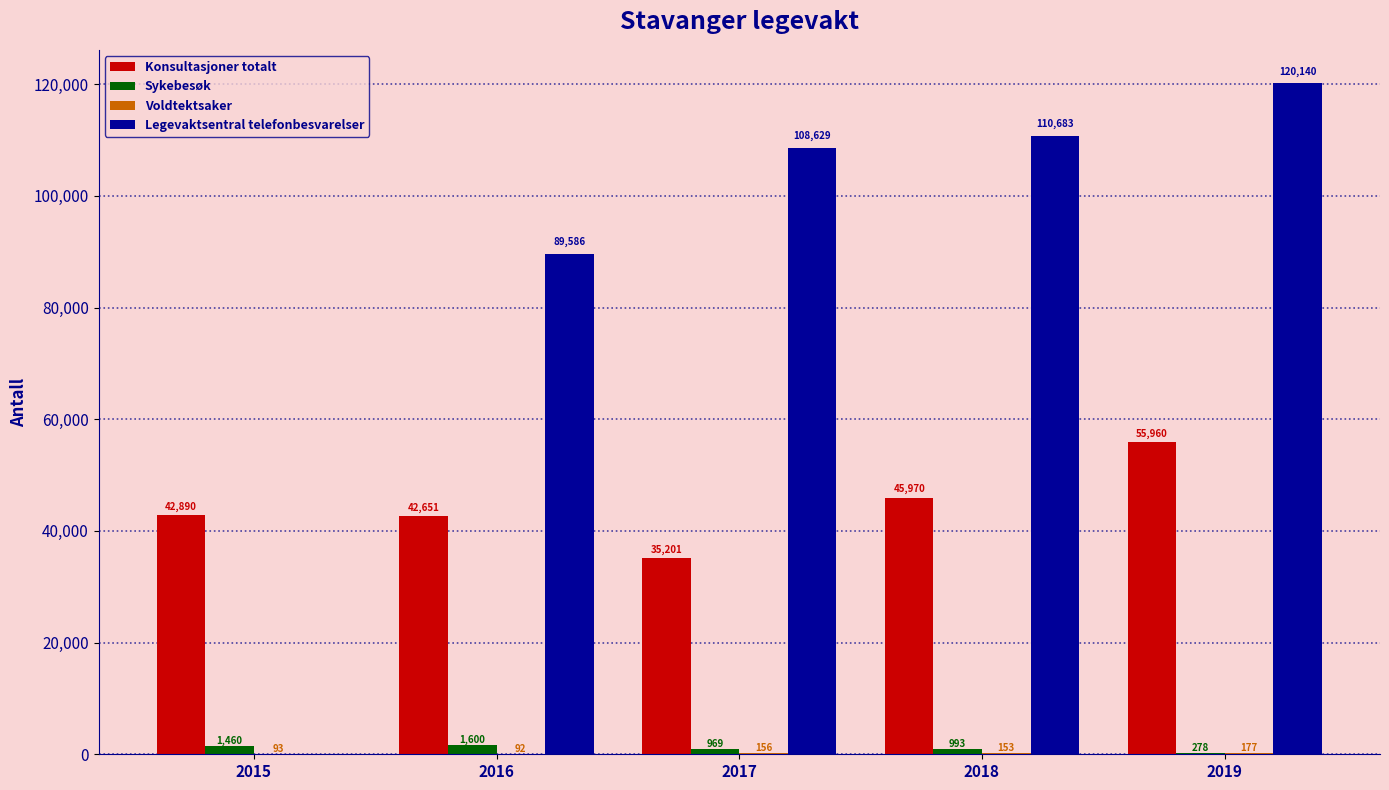

What is the approximate value of Legevaktsentral telefonbesvarelser at 2018?

110683